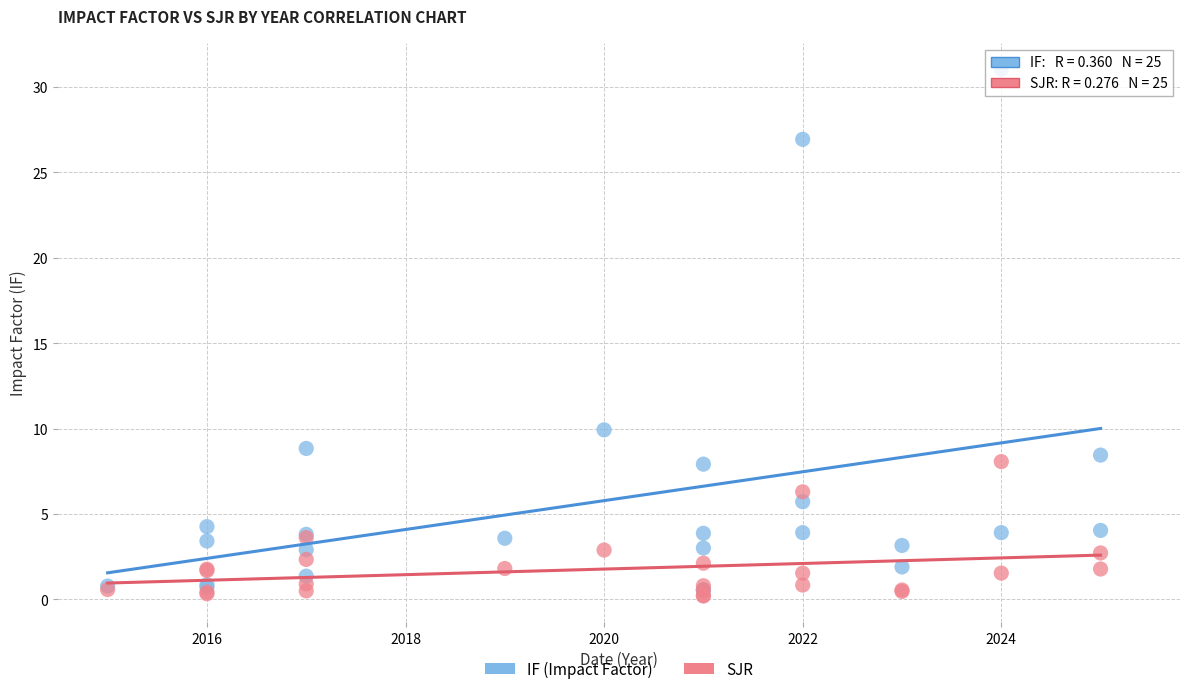

In the IF (Impact Factor) series, what Y value is closest to 15?

9.9